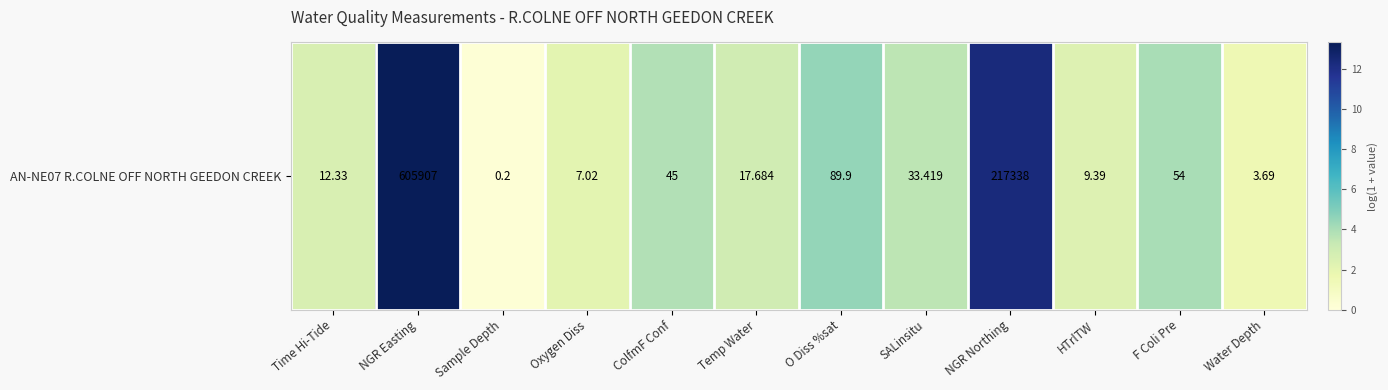

Reading left to right, extract all data points from this chart.

2.6	13.3	0.2	2.1	3.8	2.9	4.5	3.5	12.3	2.3	4.0	1.5